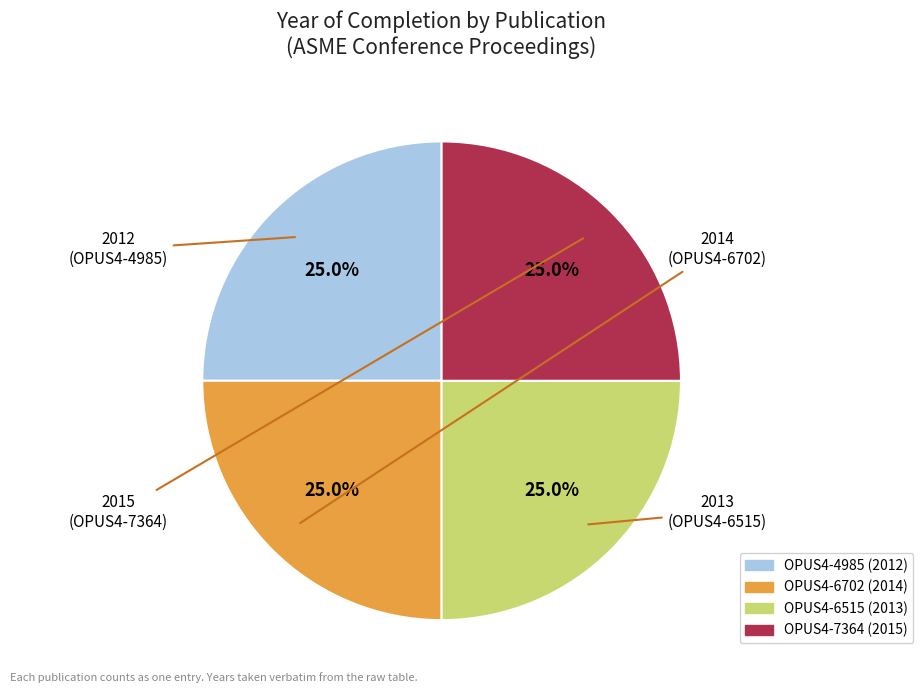

How many segments does this pie chart have?

4